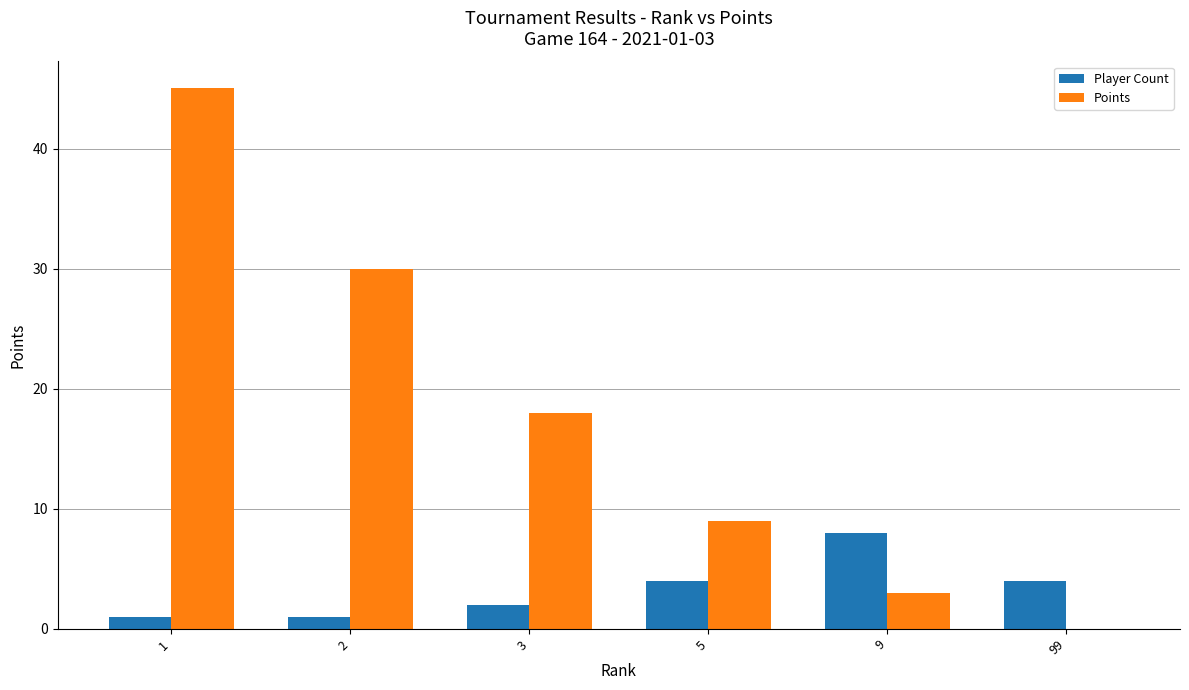

How many groups of bars are there?

6